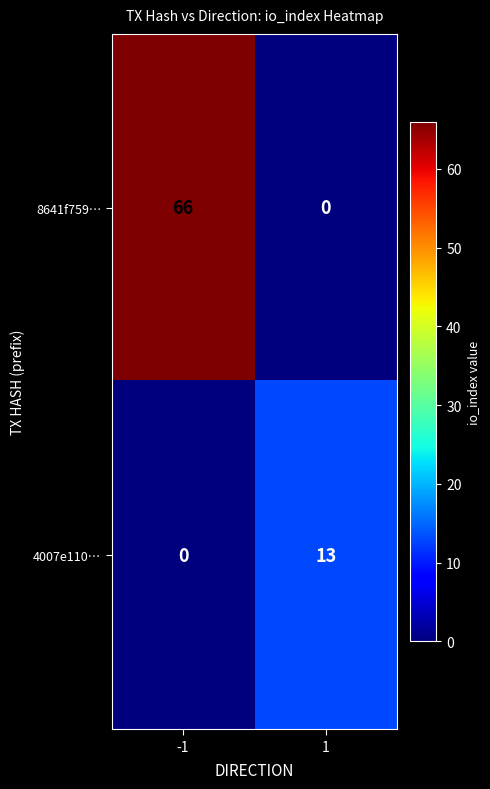

Which category has the highest value across all series?

-1